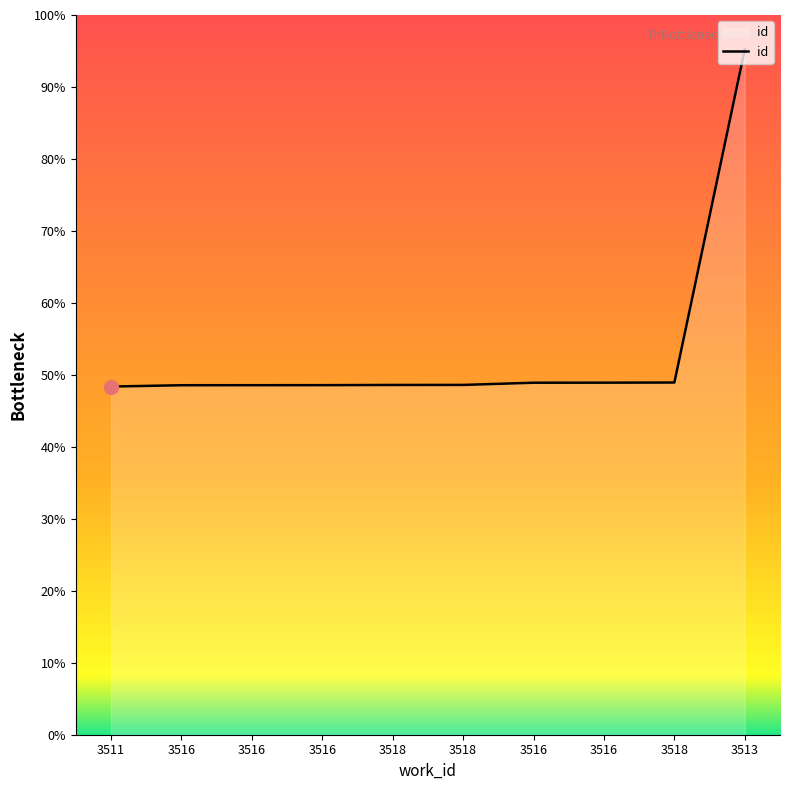

Does the chart display data point markers on the line(s)?

No